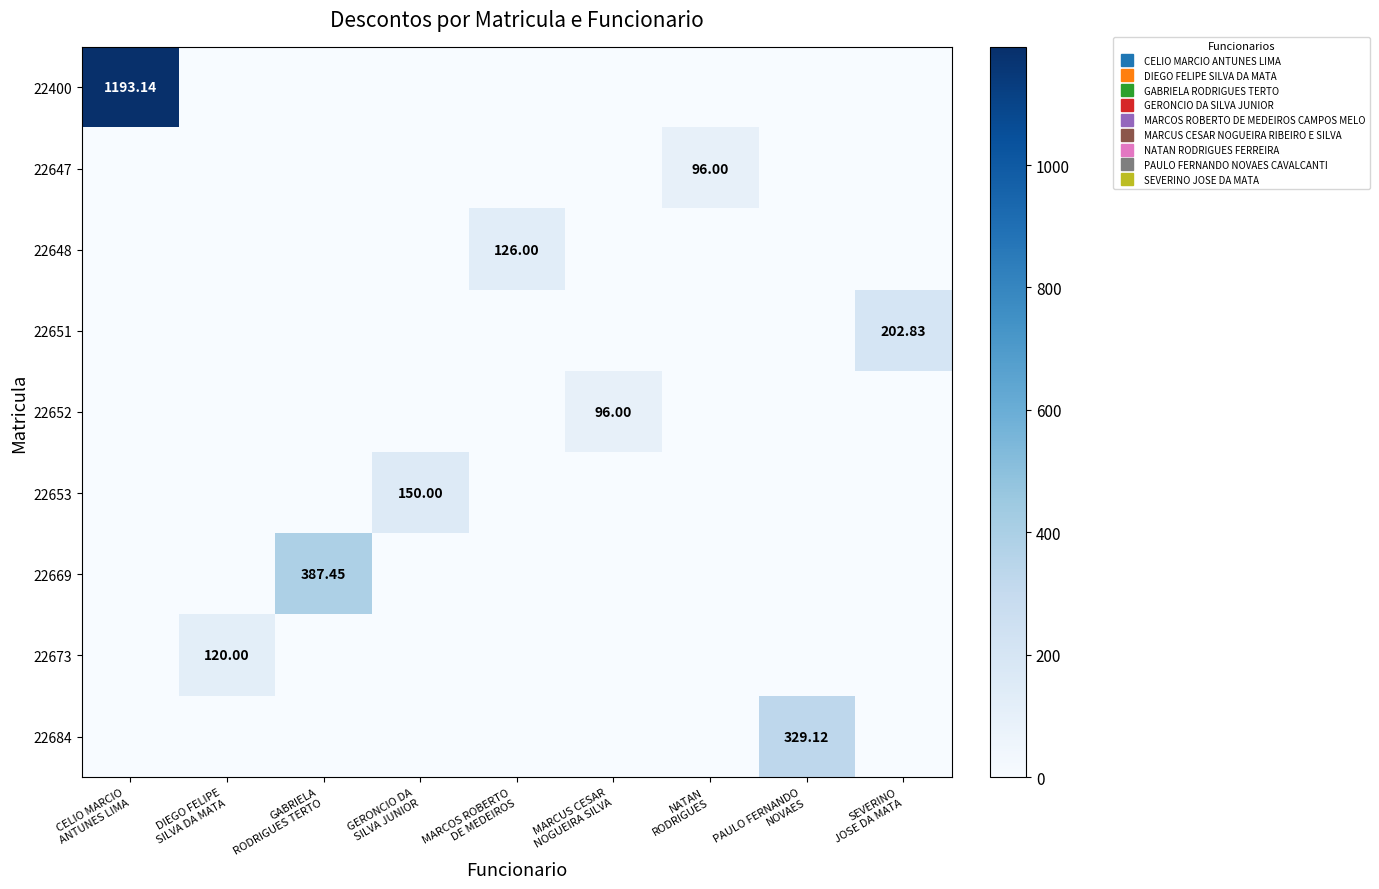

Which has a higher value, PAULO FERNANDO
NOVAES or SEVERINO
JOSE DA MATA?

PAULO FERNANDO
NOVAES